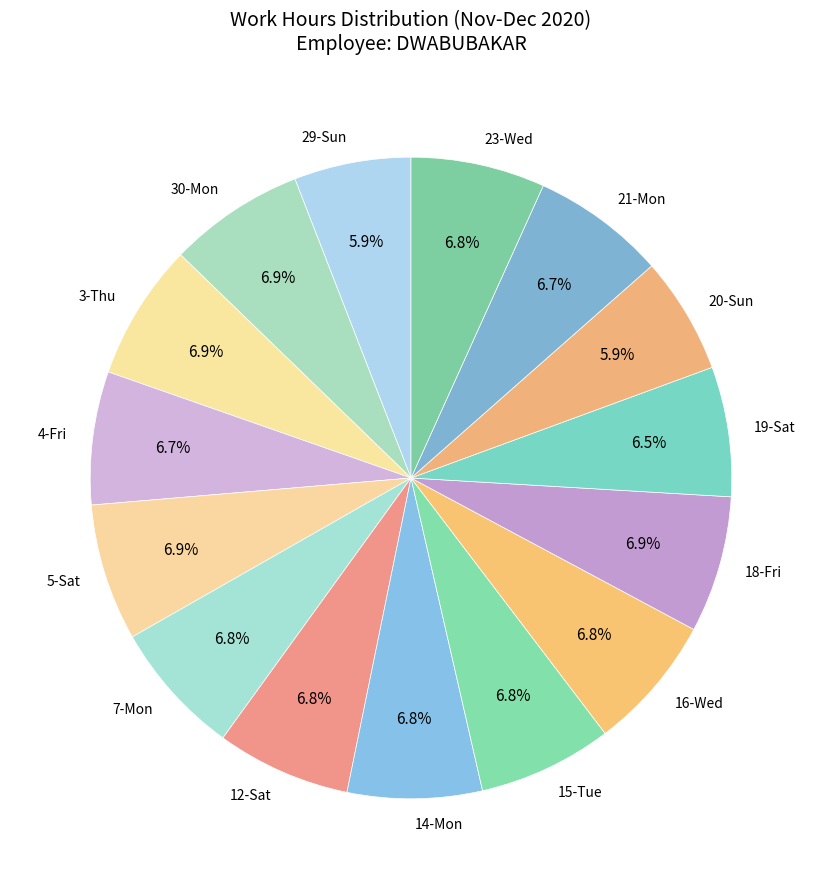

Does 16-Wed account for over 50% of the chart?

No